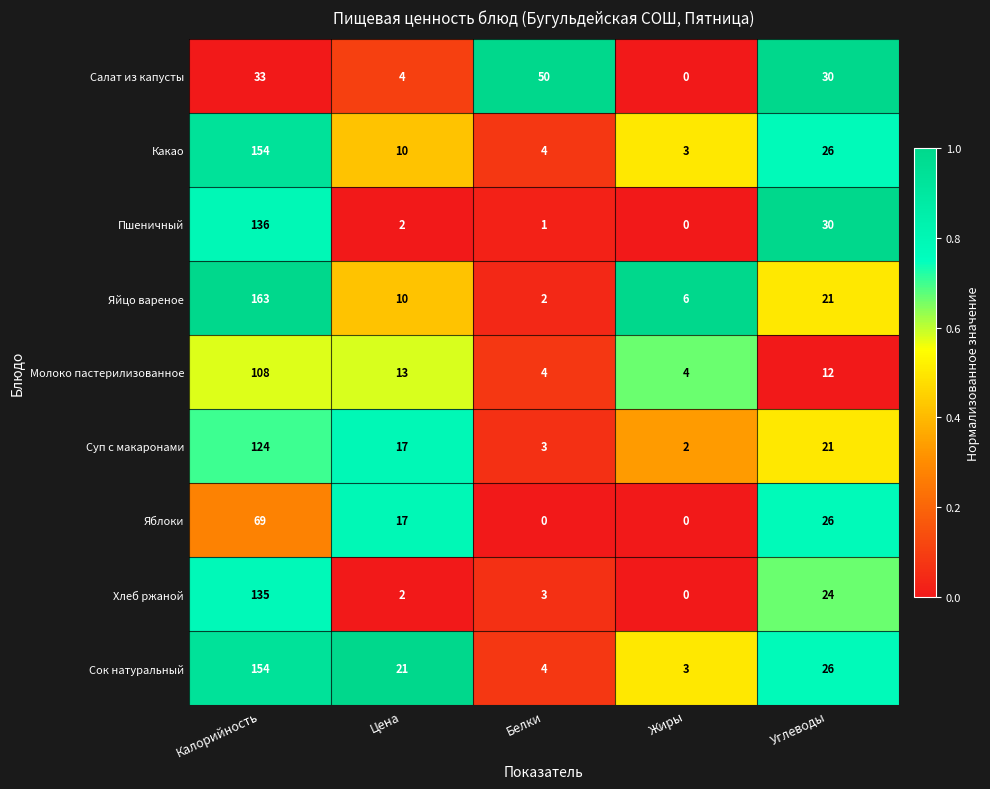

The value of Салат из капусты at Жиры is 27. True or false?

False